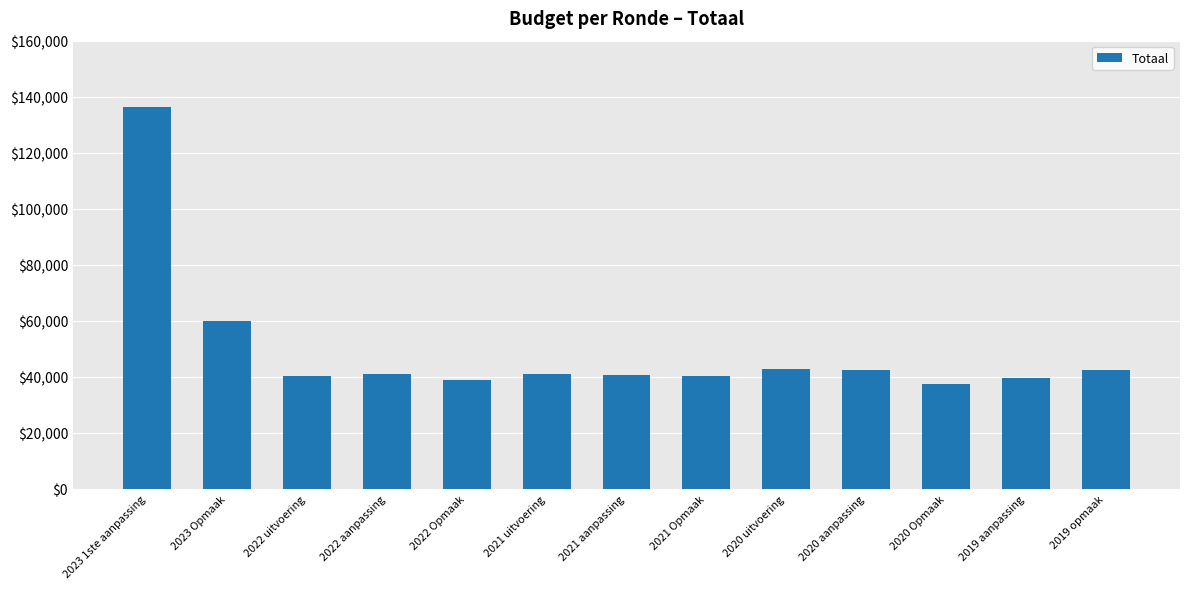

What is the ratio of the value at 2022 Opmaak to the value at 2019 opmaak?

0.9